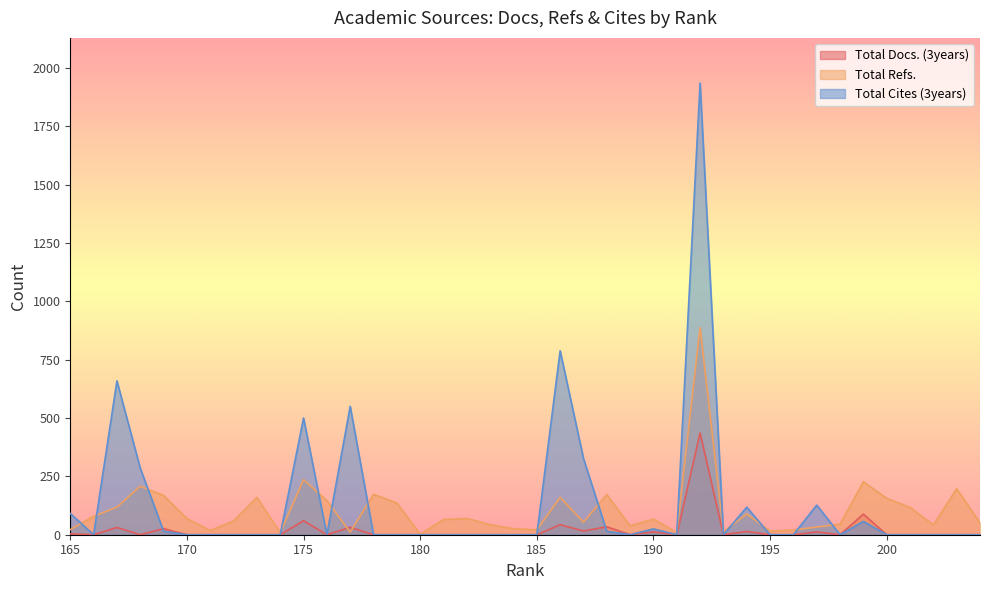

Which series ends up on top after the final intersection of Total Refs. and Total Docs. (3years)?

Total Refs.